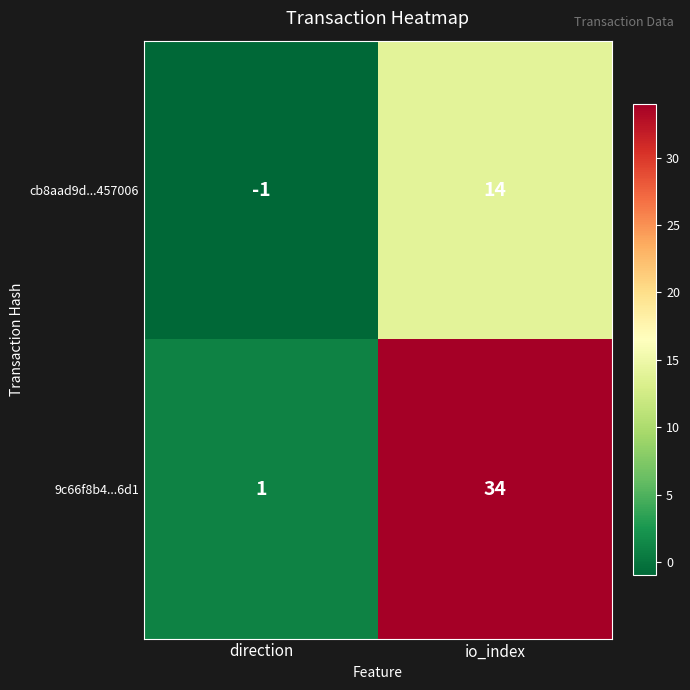

Is the value of cb8aad9d...457006 at io_index greater than the value of 9c66f8b4...6d1 at io_index?

No